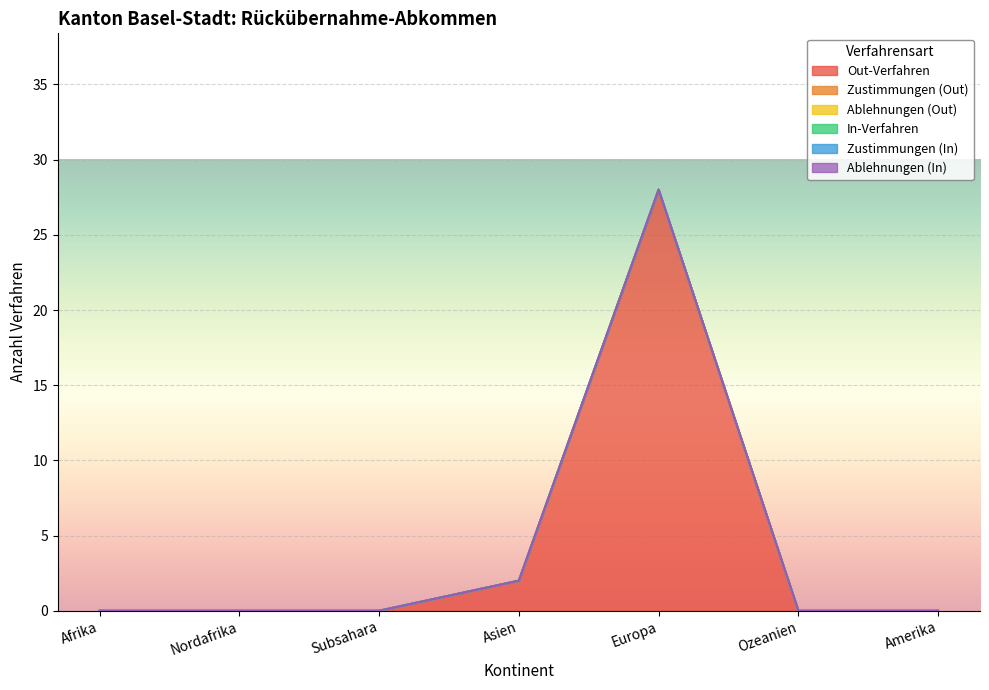

The Out-Verfahren series shows 9 at Ozeanien. True or false?

False